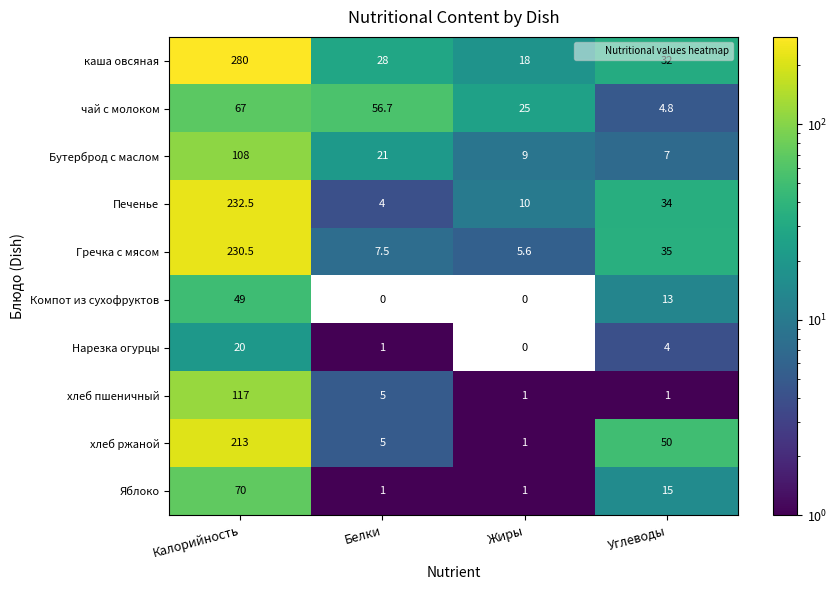

What is the average value of the хлеб пшеничный series?

31.0